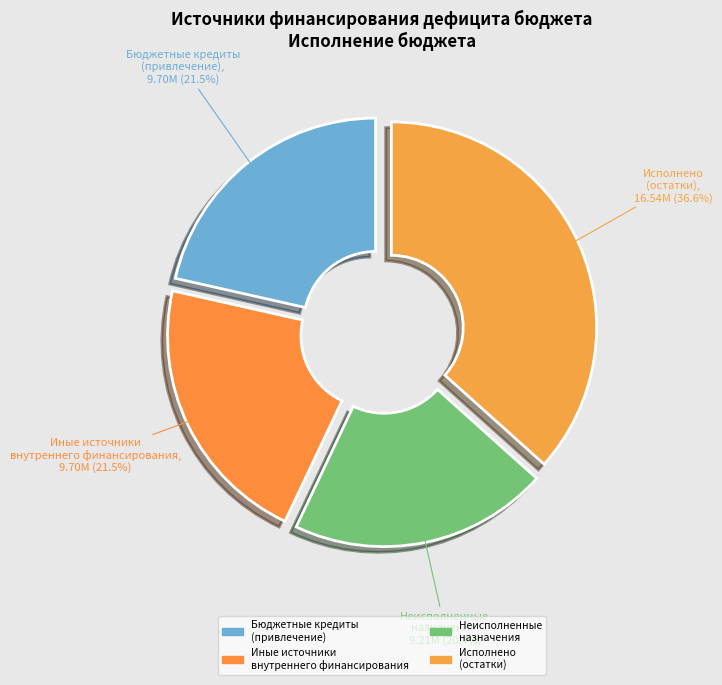

Which slice is the smallest?

Неисполненные назначения (Изменение остатков)